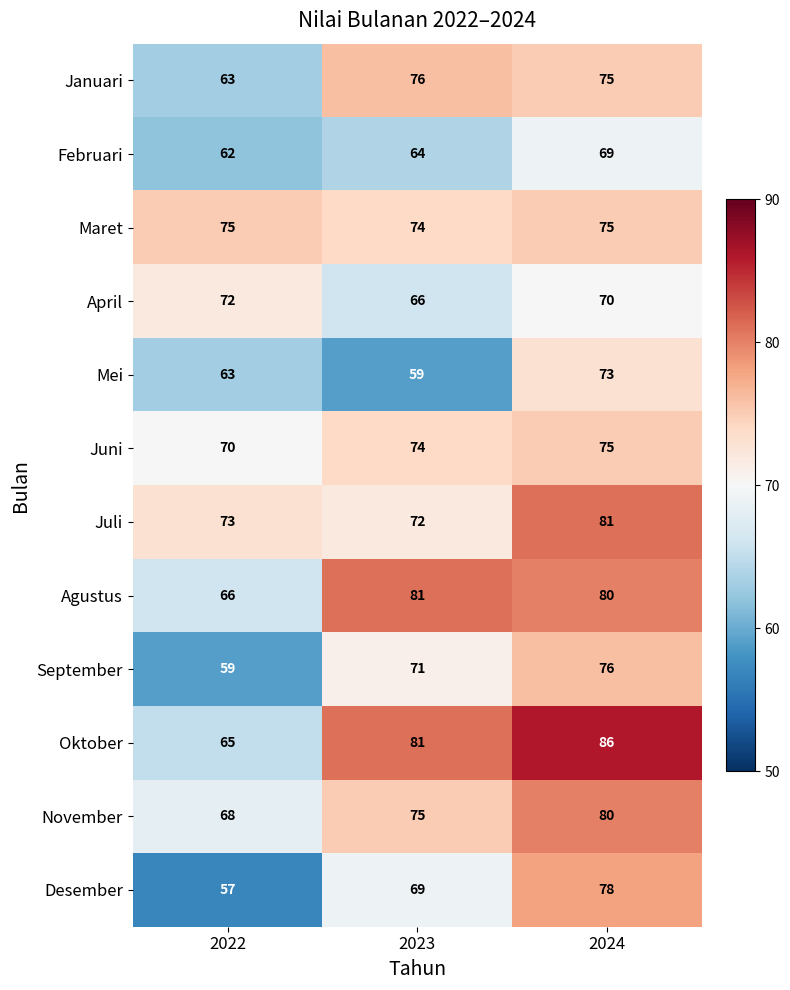

What is the sum of all Mei values?

195